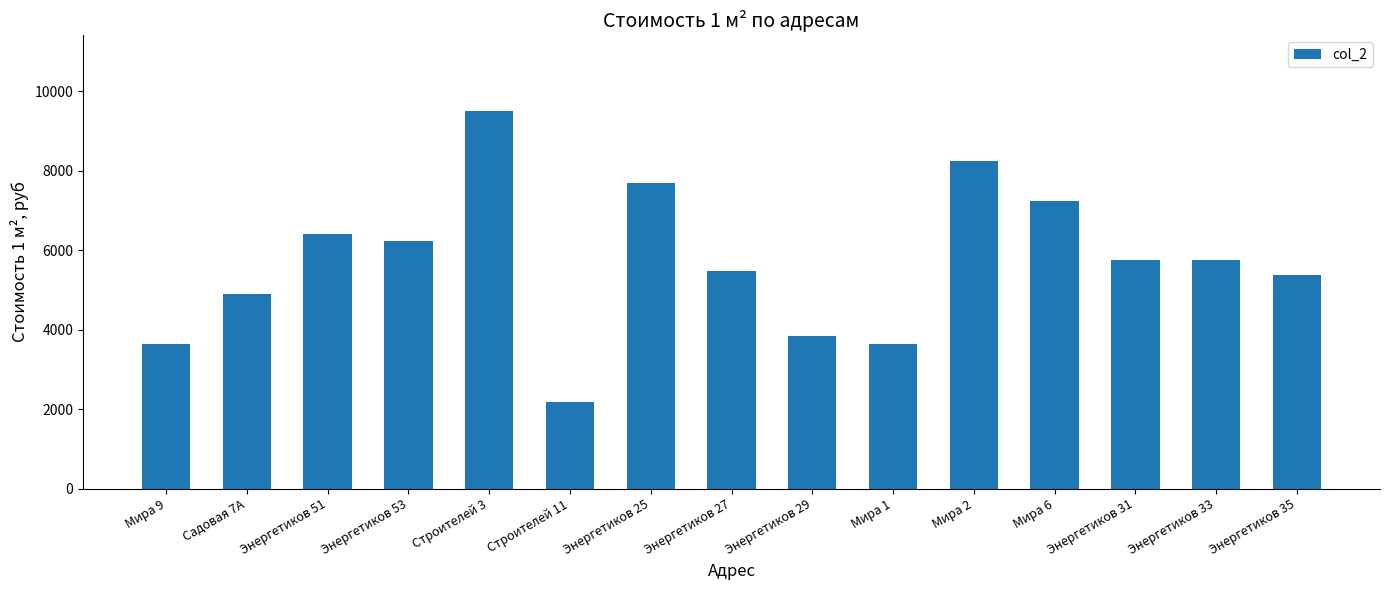

Which has a higher value, Строителей 11 or Энергетиков 29?

Энергетиков 29